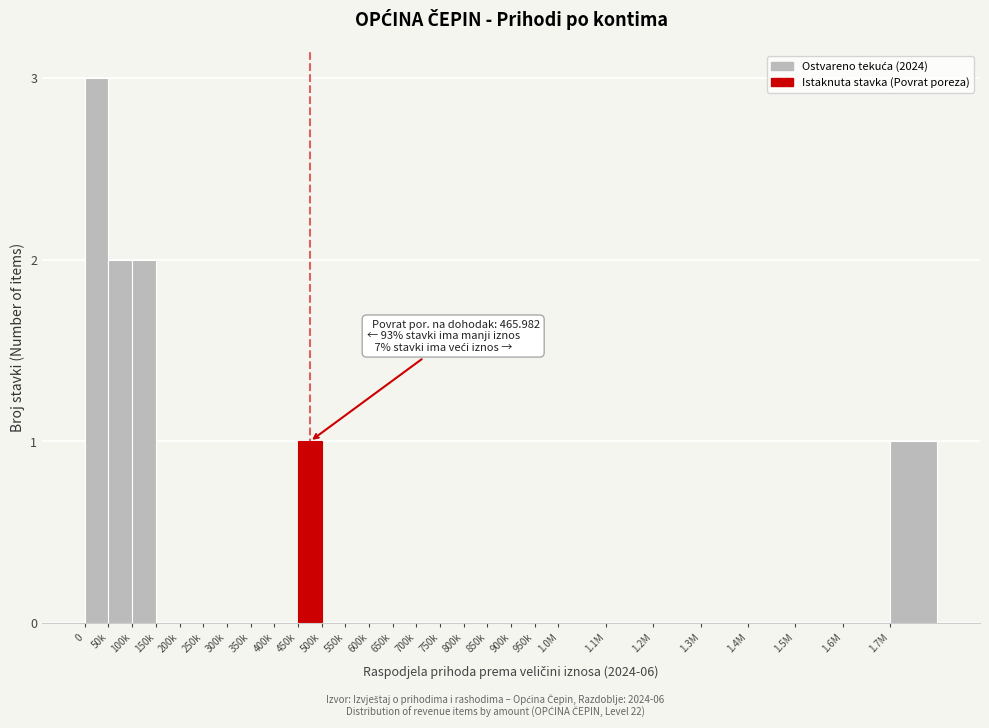

Reading left to right, extract all data points from this chart.

0=3	50k=2	100k=2	150k=0	200k=0	250k=0	300k=0	350k=0	400k=0	450k=1	500k=0	550k=0	600k=0	650k=0	700k=0	750k=0	800k=0	850k=0	900k=0	950k=0	1.0M=0	1.1M=0	1.2M=0	1.3M=0	1.4M=0	1.5M=0	1.6M=0	1.7M=1